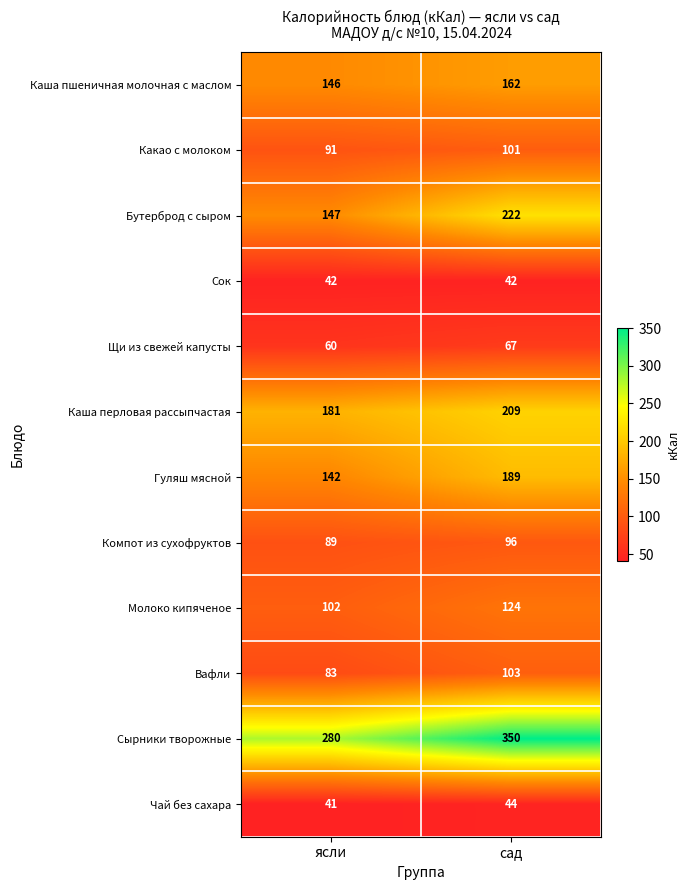

What is the sum of all Гуляш мясной values?

331